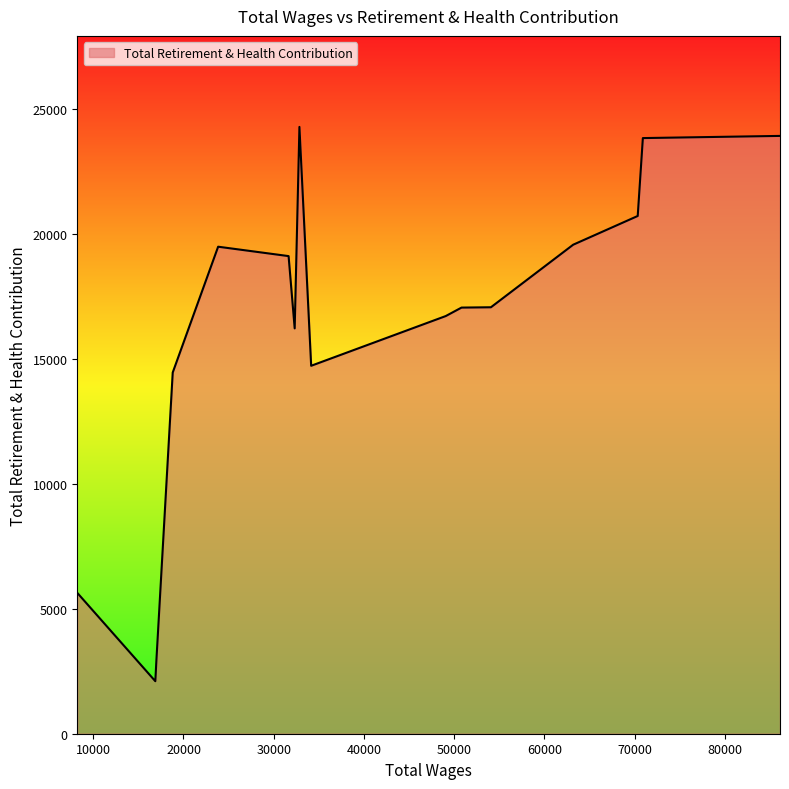

What is the difference between the maximum and minimum values?

22178